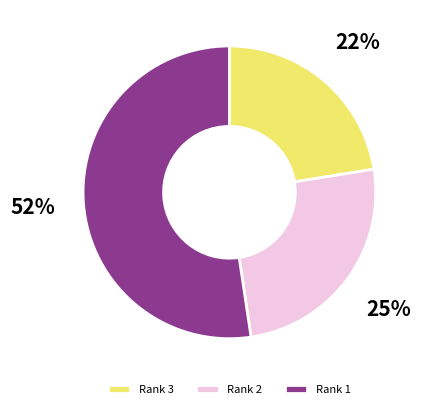

Which has a higher value, Rank 3 or Rank 2?

Rank 2